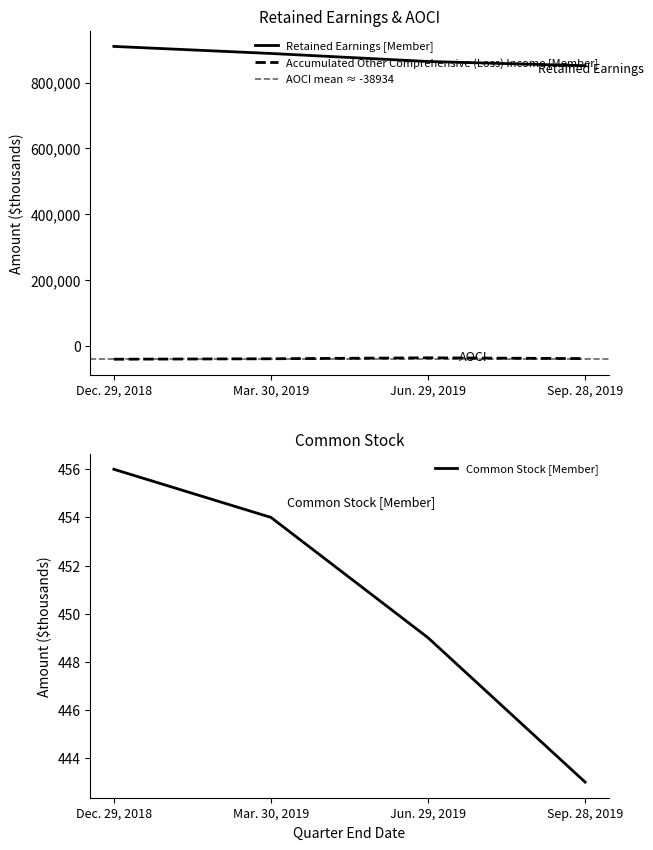

What is the sum of all Common Stock [Member] values?

1802